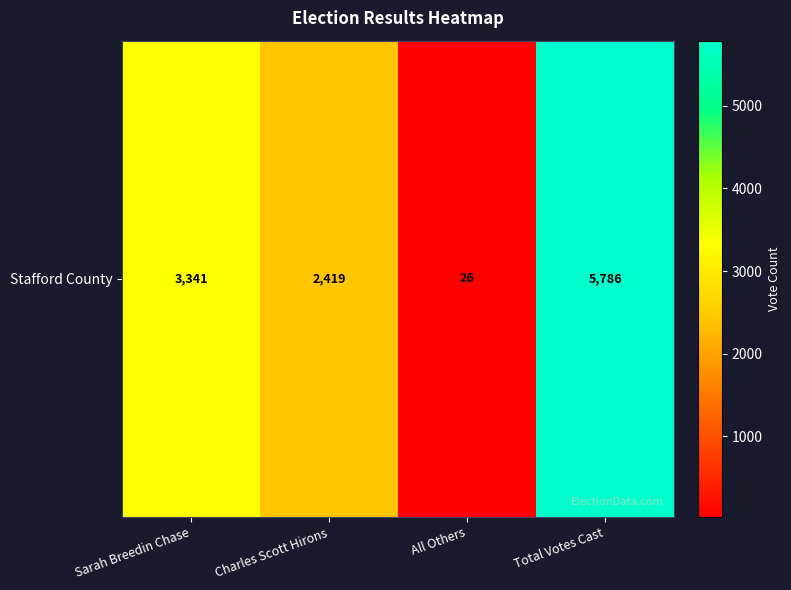

Where does the data first go above 3341?

Total Votes Cast